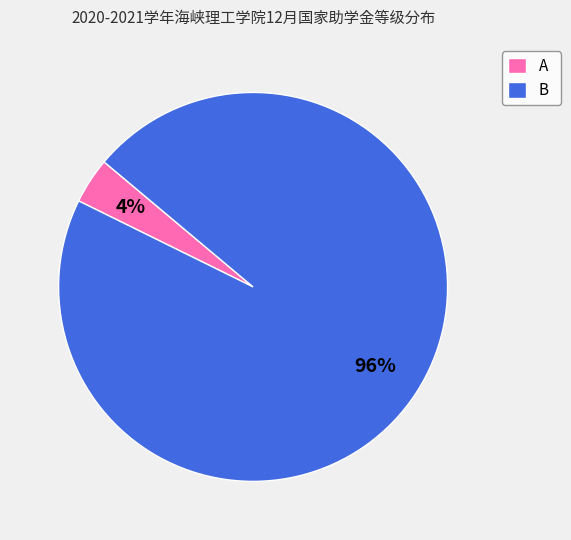

To the nearest percent, what is the combined percentage of A and B?

100%